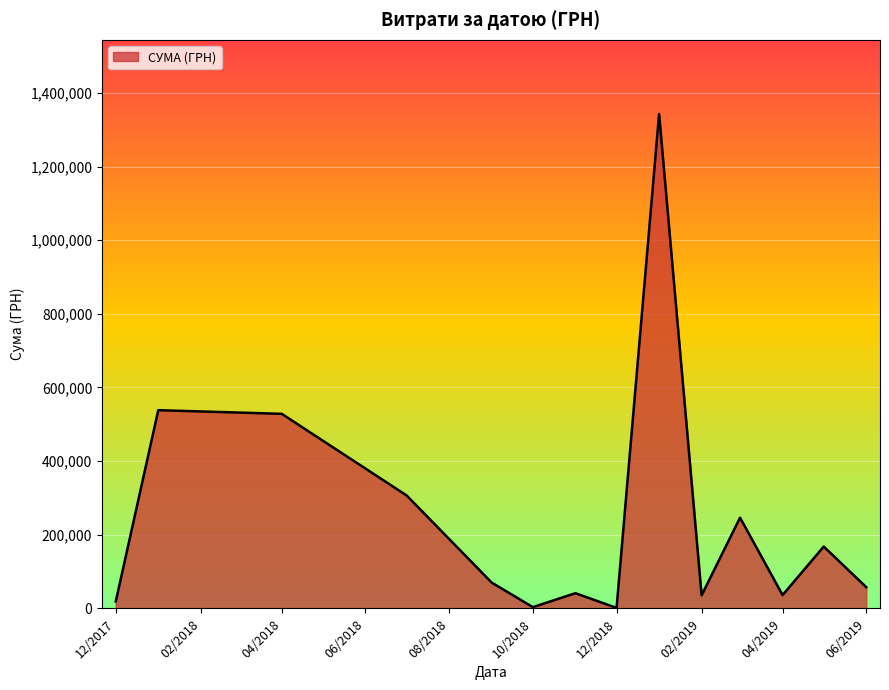

What is the difference between the maximum and minimum values?

1341328.9